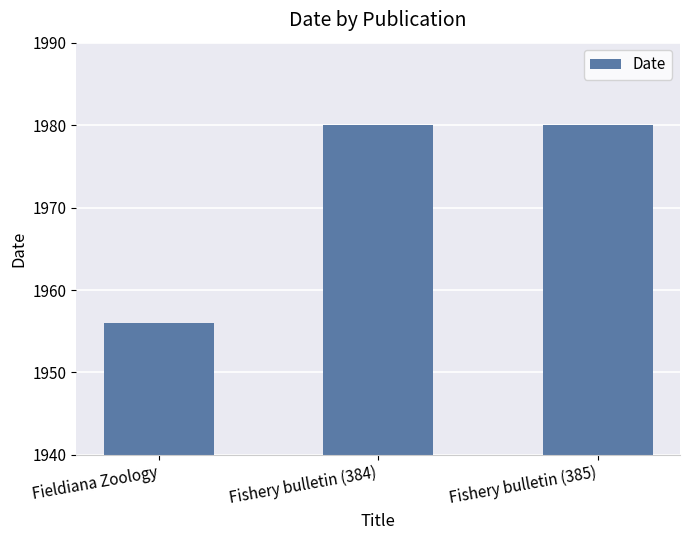

What is the label of the 3rd bar from the right?

Fieldiana Zoology